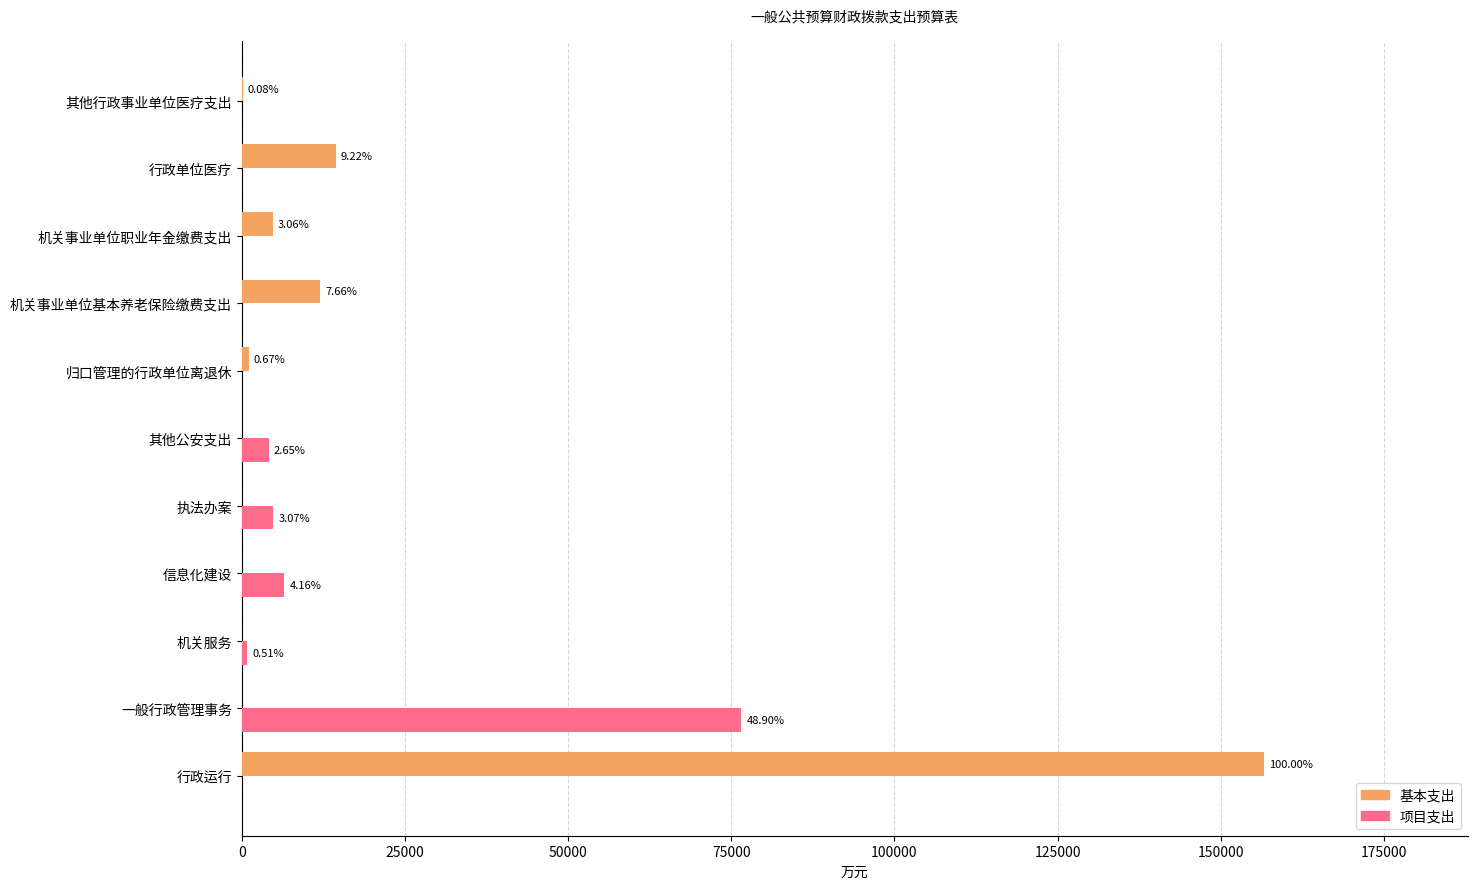

What are all the series names shown in the legend?

基本支出, 项目支出